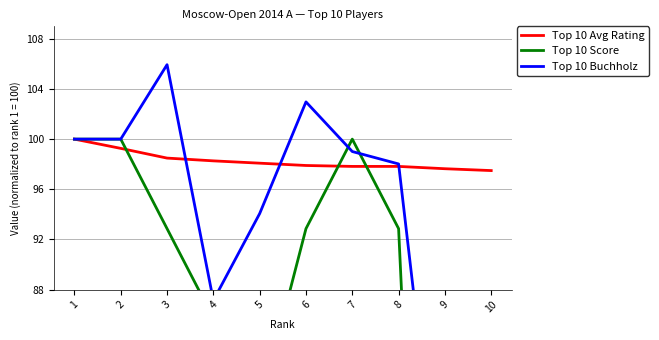

How many interior local peaks does the Top 10 Buchholz series have?

2